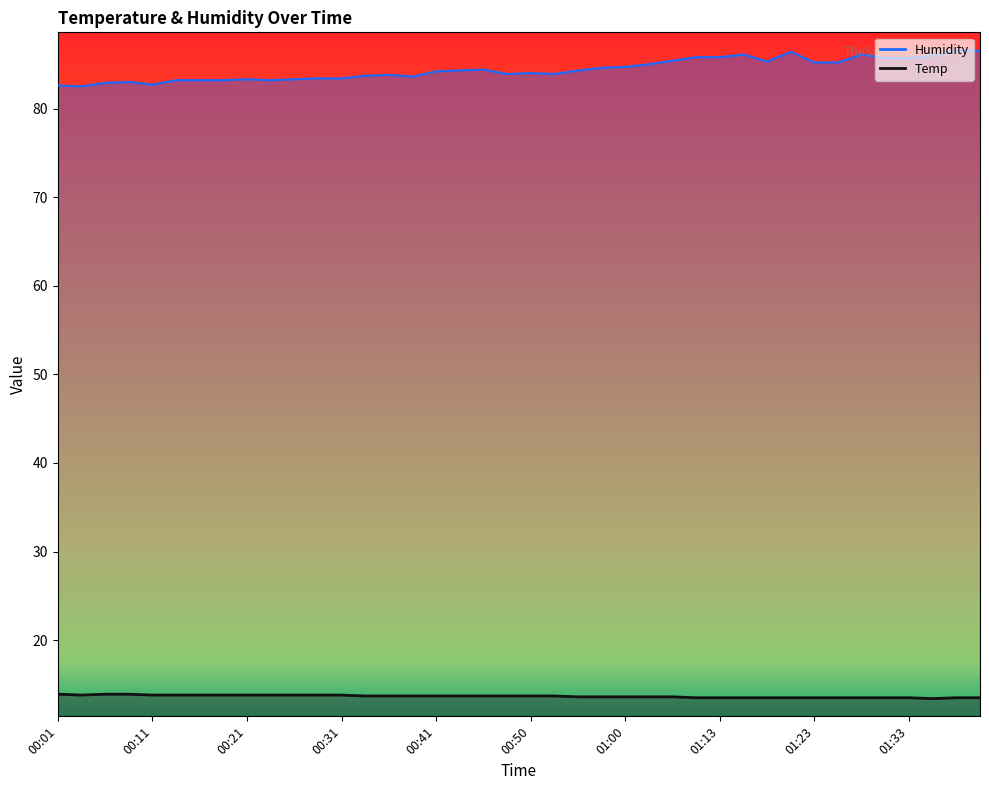

Between 00:21 and 01:13, which series saw the biggest shift?

Humidity